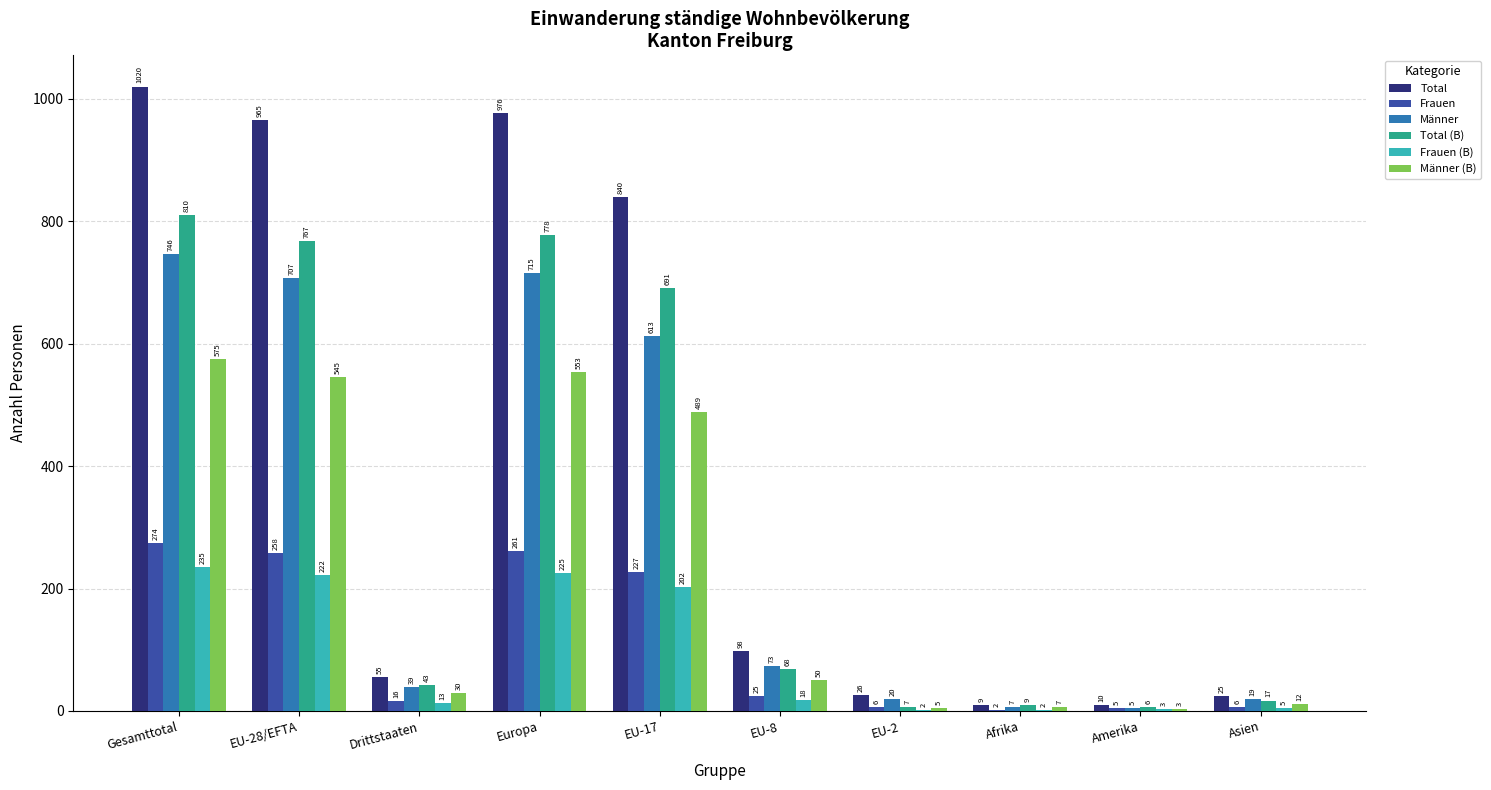

At which category is the sum across all series the highest?

Gesamttotal